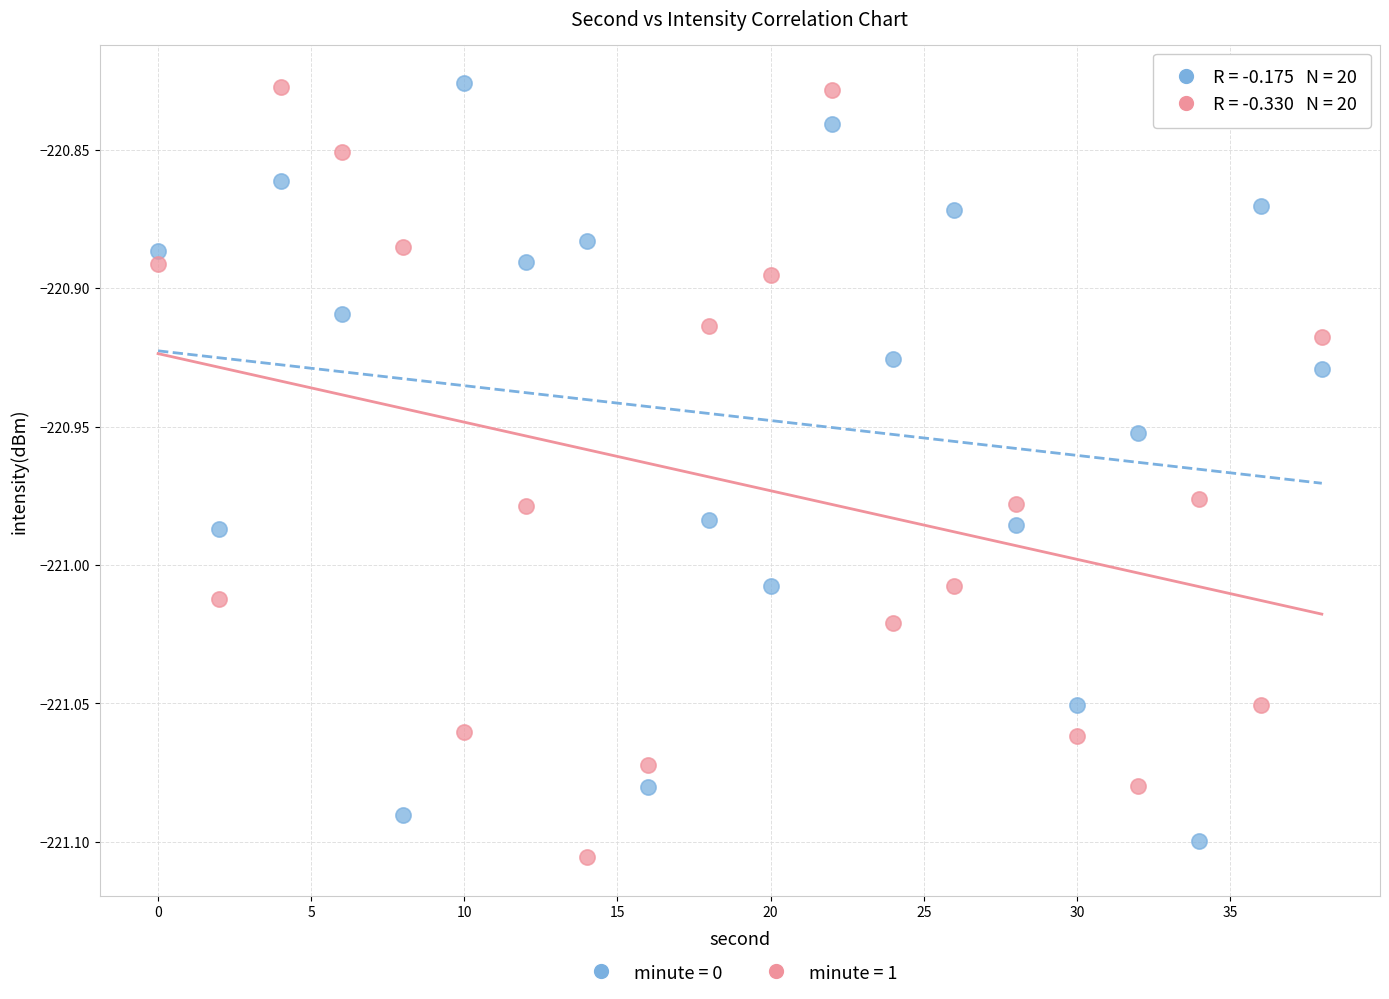

Across all data points, what is the range of Y values (max minus min)?

0.3